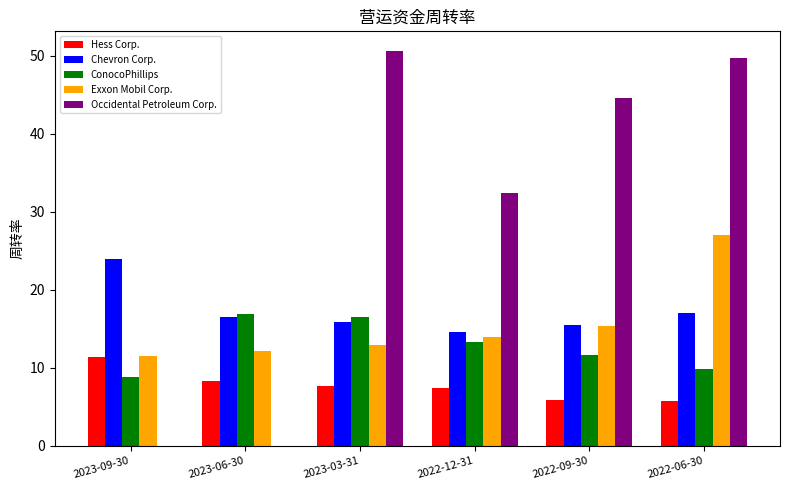

Which series has the widest spread of values?

Occidental Petroleum Corp.